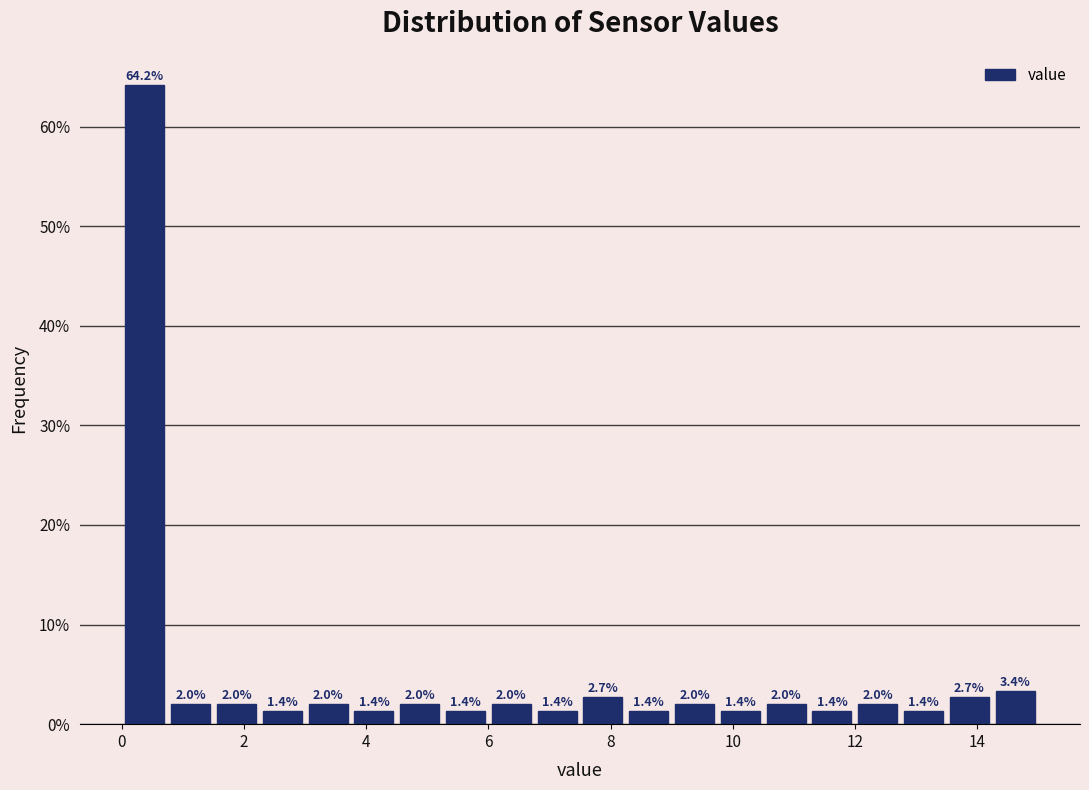

Around what value on the x-axis is the tallest bar? Give the approximate position of its centre, as read against the axis.

0.4